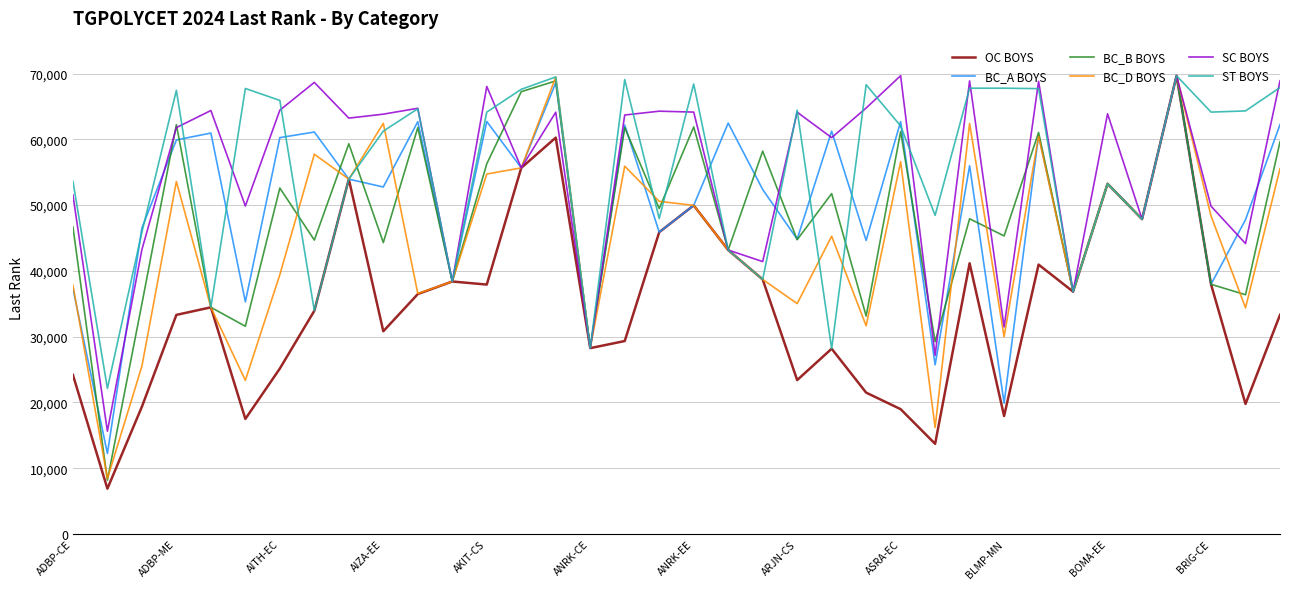

What is the greatest value displayed?

69671